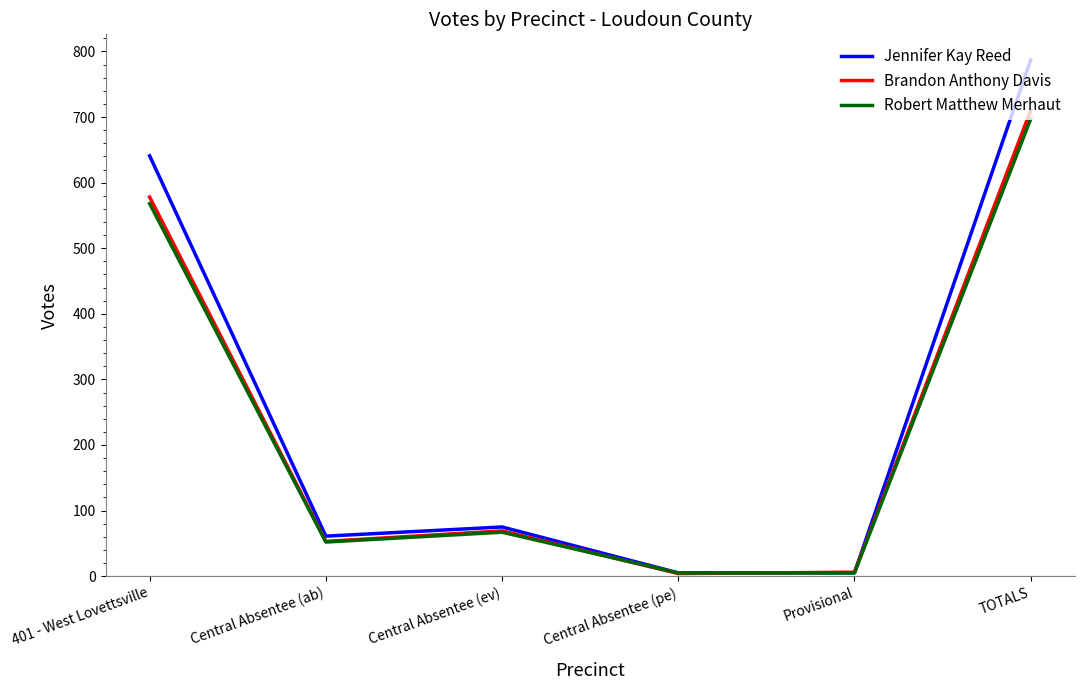

Is the value of Robert Matthew Merhaut at TOTALS greater than the value of Jennifer Kay Reed at 401 - West Lovettsville?

Yes